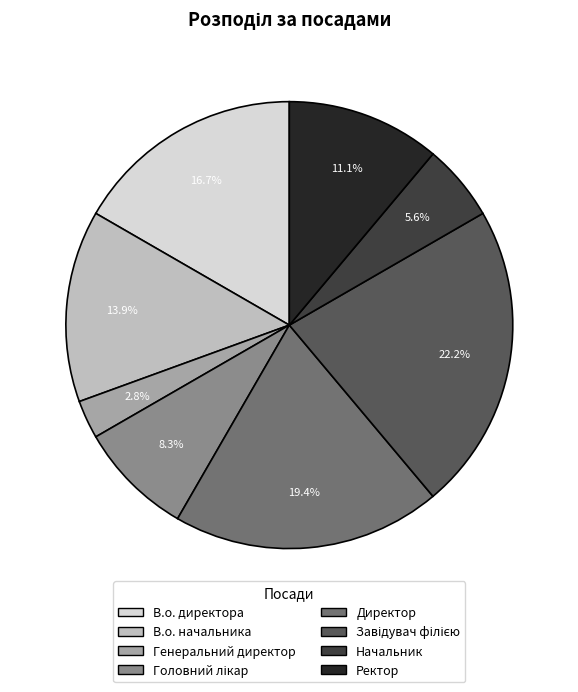

How many segments does this pie chart have?

8